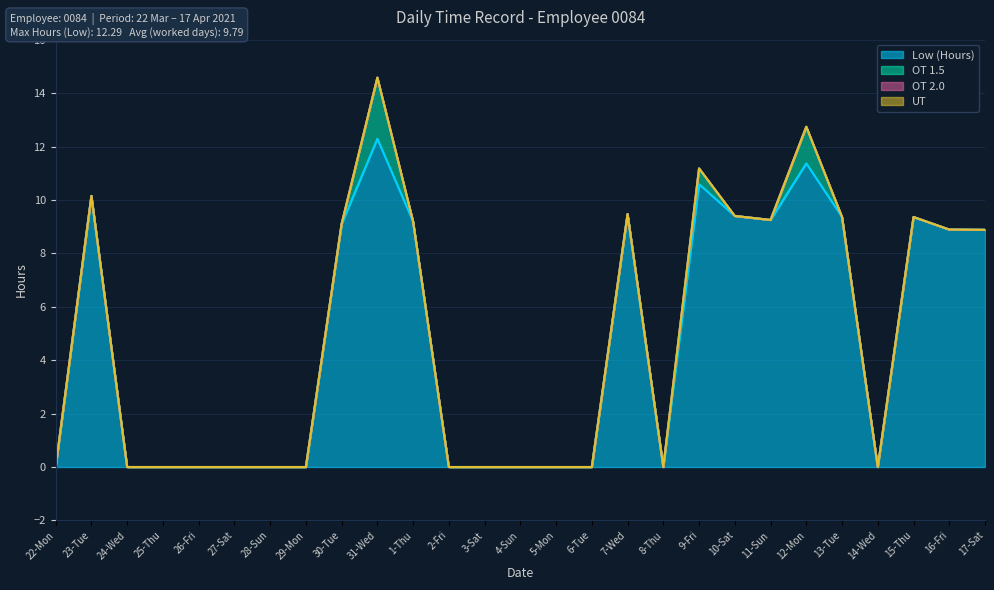

In OT 1.5, how many points are higher than both neighbors (excluding endpoints)?

3